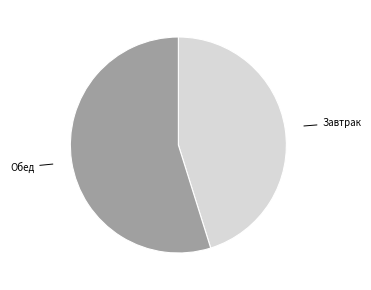

Which category has the smallest portion of the pie?

Завтрак